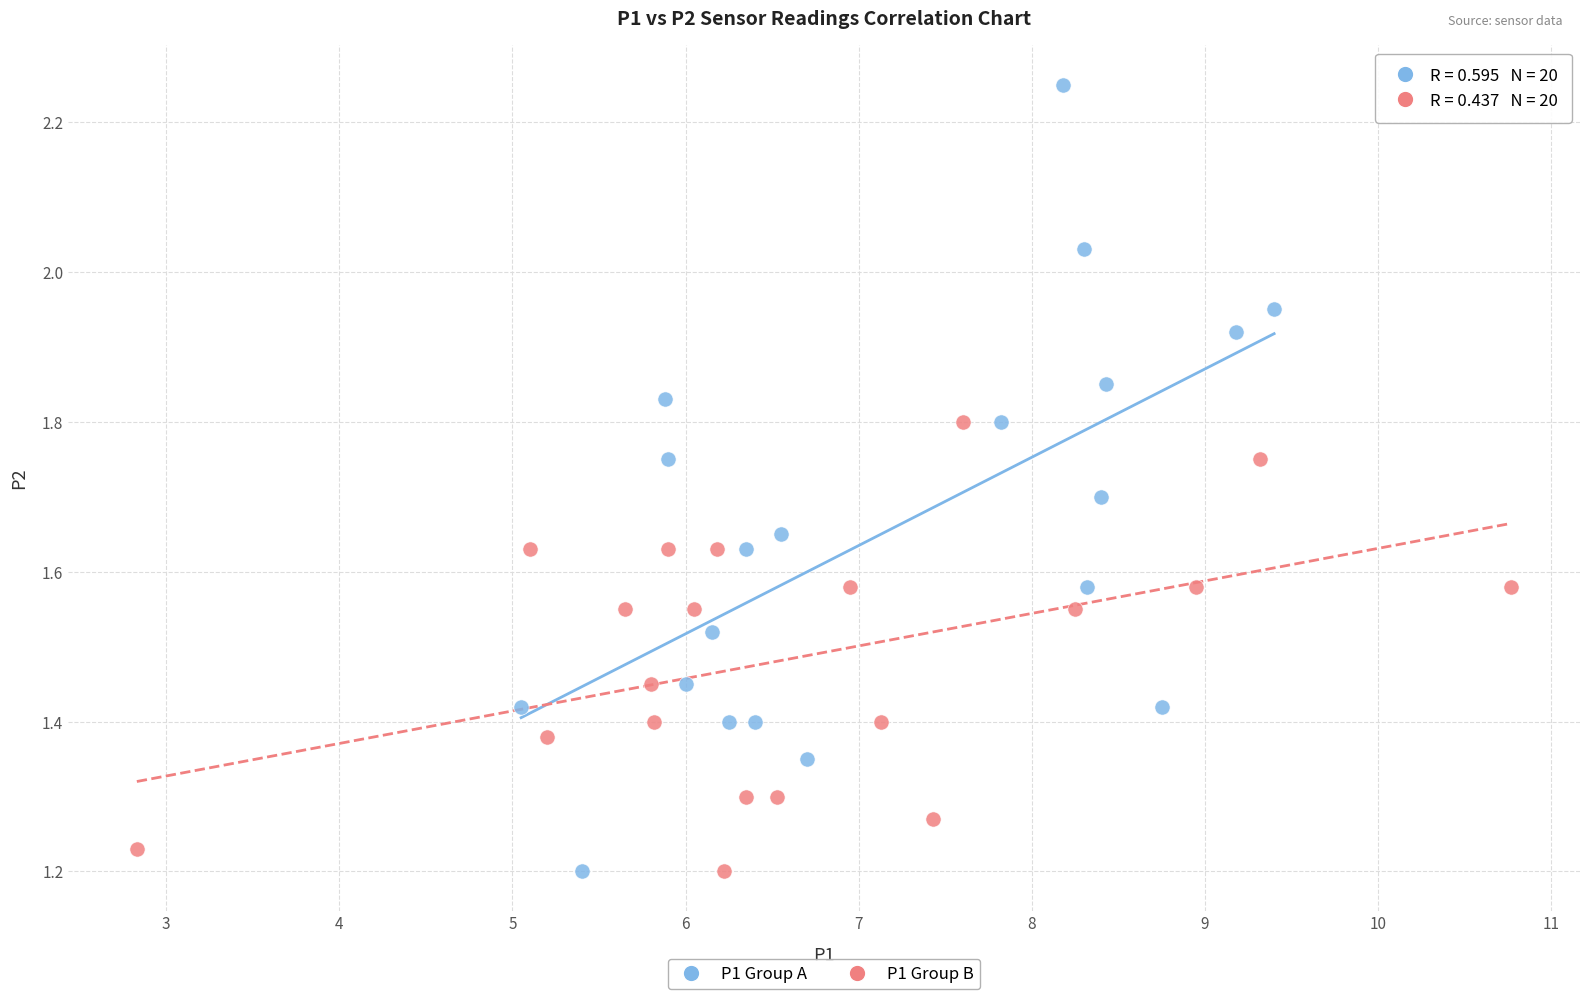

Which series reaches the maximum Y coordinate?

P1 Group A